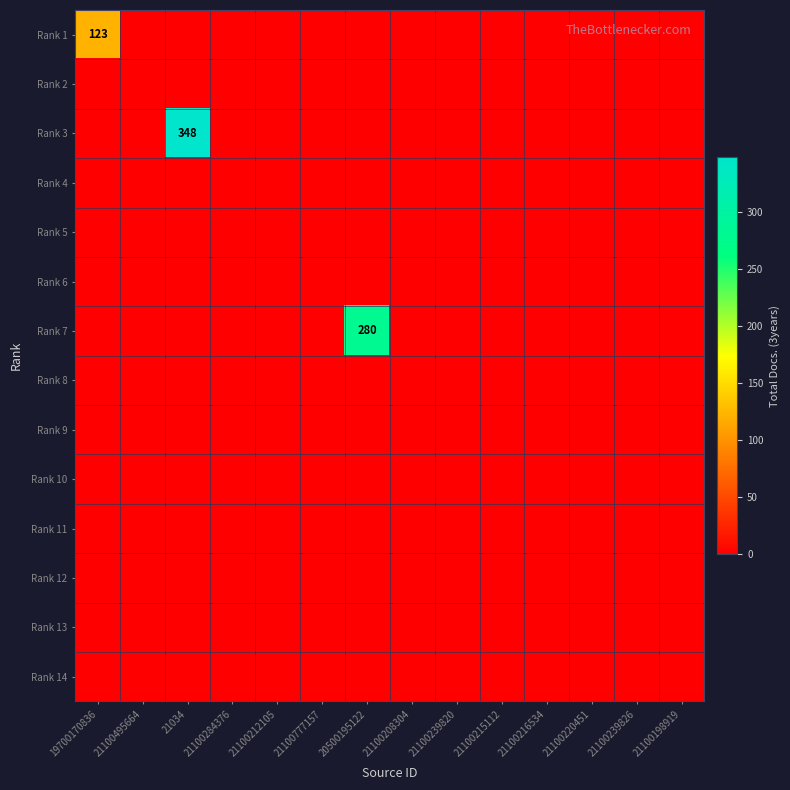

What is the maximum value shown in the chart?

348